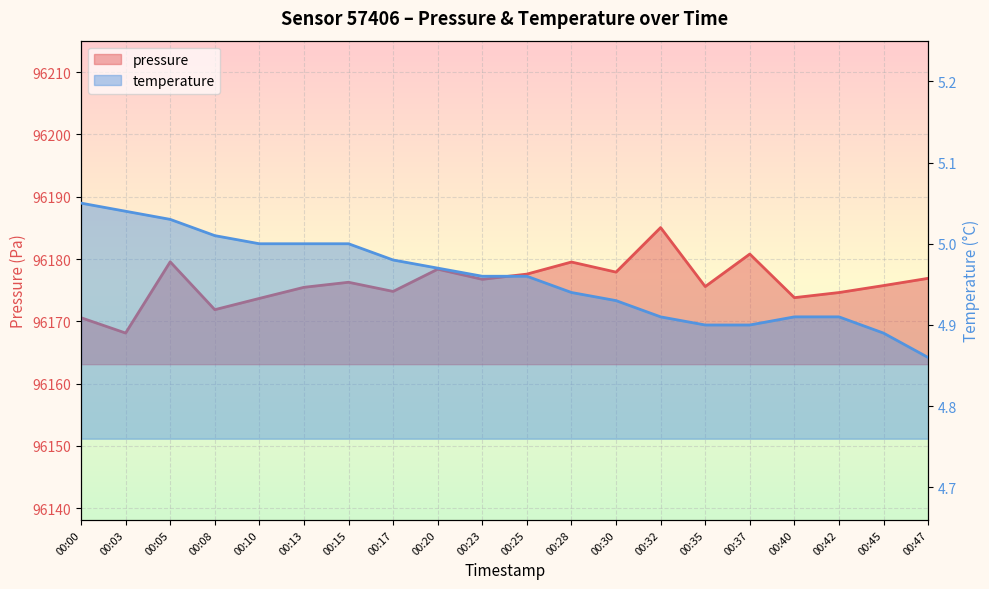

Reading left to right, transcribe all the data shown in this chart.

pressure: 00:00=96170.6	00:03=96168.1	00:05=96179.6	00:08=96171.9	00:10=96173.7	00:13=96175.5	00:15=96176.3	00:17=96174.8	00:20=96178.4	00:23=96176.8	00:25=96177.6	00:28=96179.5	00:30=96177.9	00:32=96185.1	00:35=96175.6	00:37=96180.8	00:40=96173.8	00:42=96174.6	00:45=96175.8	00:47=96176.9
temperature: 00:00=5.0	00:03=5.0	00:05=5.0	00:08=5.0	00:10=5.0	00:13=5.0	00:15=5.0	00:17=5.0	00:20=5.0	00:23=5.0	00:25=5.0	00:28=4.9	00:30=4.9	00:32=4.9	00:35=4.9	00:37=4.9	00:40=4.9	00:42=4.9	00:45=4.9	00:47=4.9